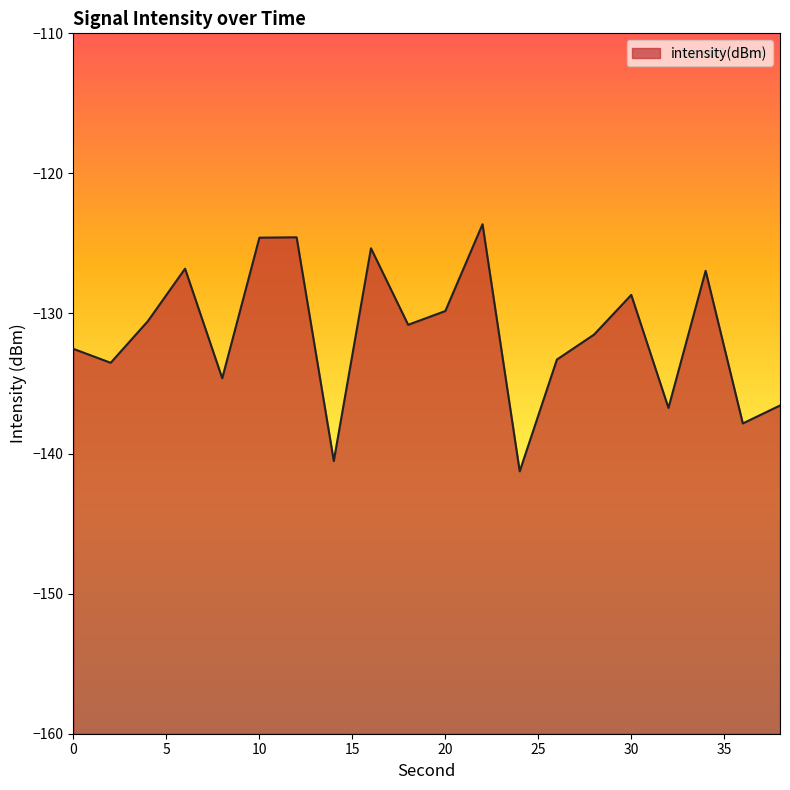

How many points are higher than both their immediate neighbors (excluding endpoints)?

6